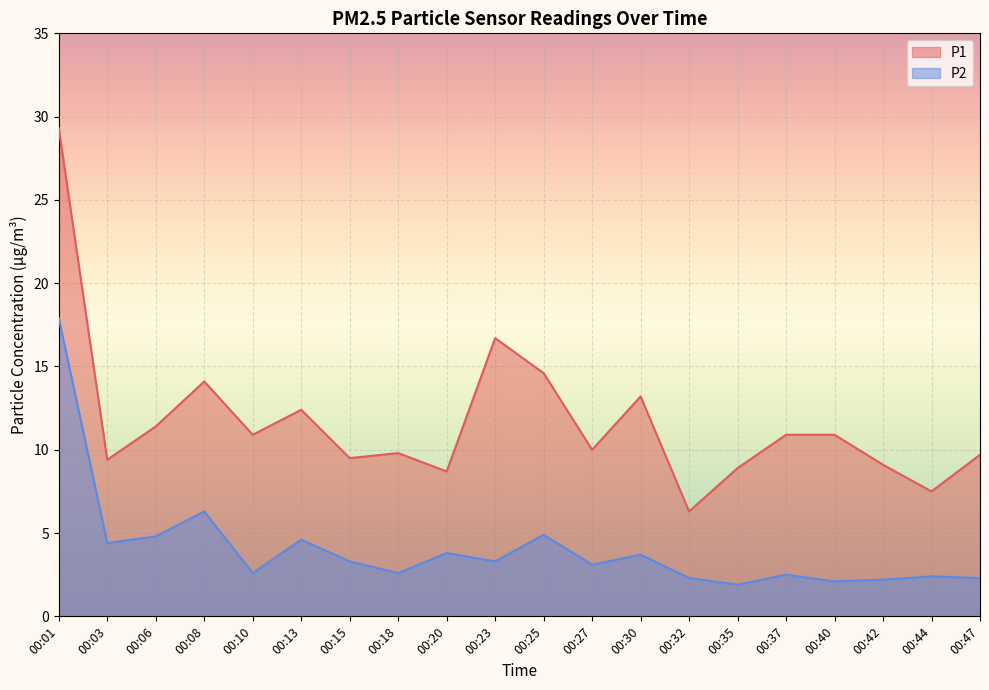

Reading left to right, list all the values displayed in this chart.

P1: 00:01=29.3	00:03=9.4	00:06=11.4	00:08=14.1	00:10=10.9	00:13=12.4	00:15=9.5	00:18=9.8	00:20=8.7	00:23=16.7	00:25=14.6	00:27=10.0	00:30=13.2	00:32=6.3	00:35=8.9	00:37=10.9	00:40=10.9	00:42=9.1	00:44=7.5	00:47=9.7
P2: 00:01=17.9	00:03=4.4	00:06=4.8	00:08=6.3	00:10=2.6	00:13=4.6	00:15=3.3	00:18=2.6	00:20=3.8	00:23=3.3	00:25=4.9	00:27=3.1	00:30=3.7	00:32=2.3	00:35=1.9	00:37=2.5	00:40=2.1	00:42=2.2	00:44=2.4	00:47=2.3